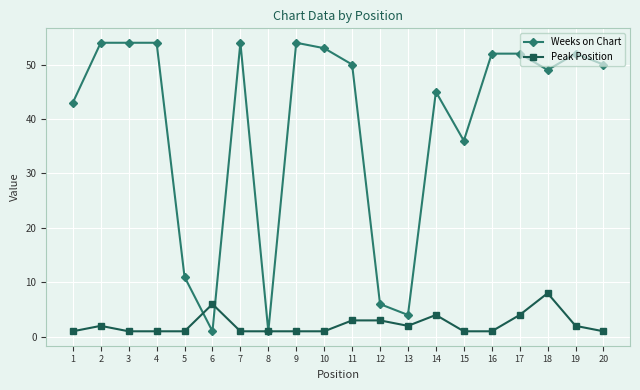

Rank the series by their average value, from lowest to highest.

Peak Position, Weeks on Chart